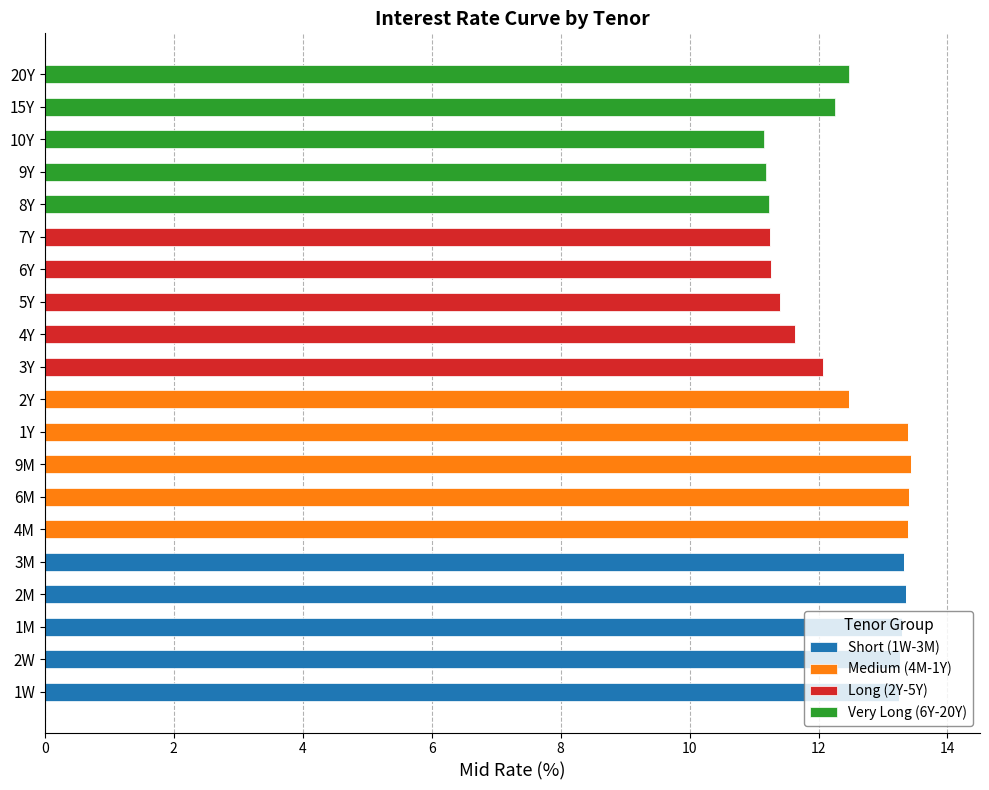

The Short (1W-3M) series shows 0.0 at 9Y. True or false?

True